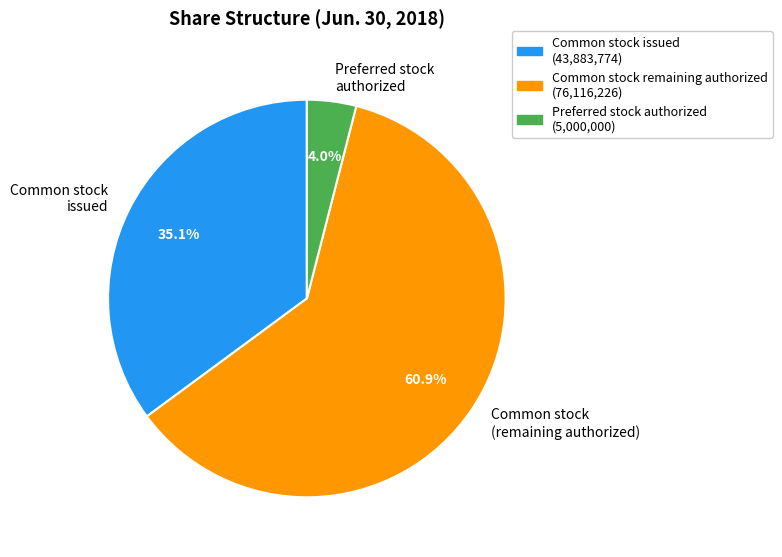

Does any single category account for the majority?

Yes